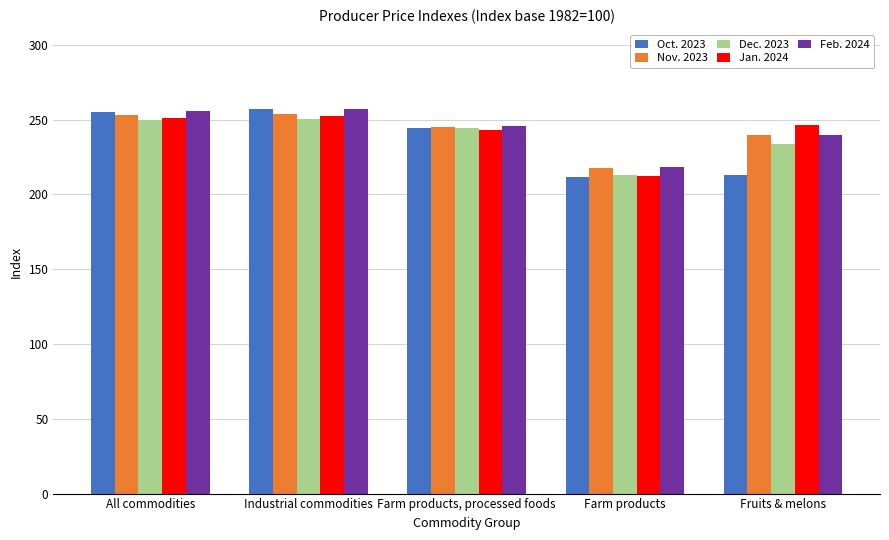

What position from the right is Farm products?

2